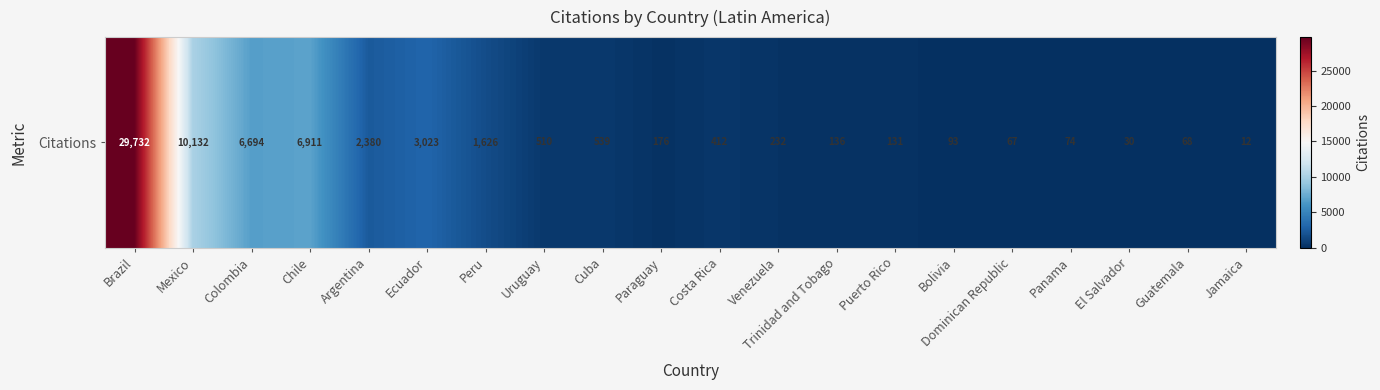

What is the change in value from Colombia to Trinidad and Tobago?

-6558